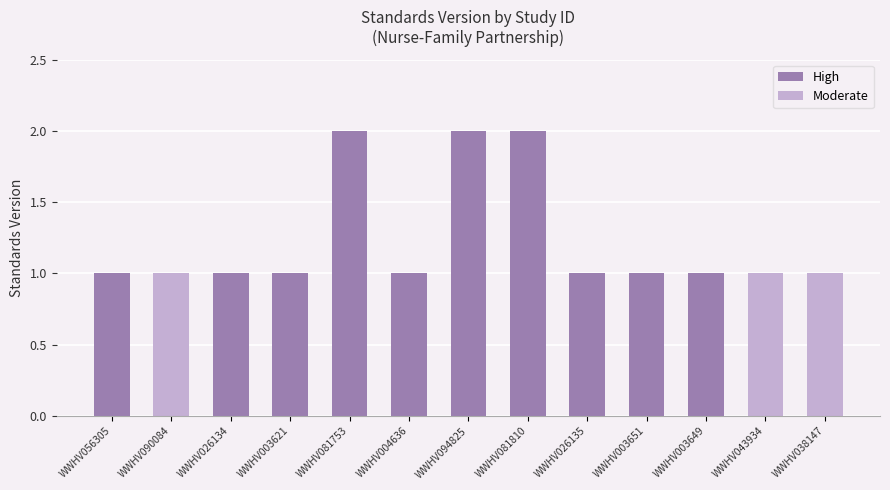

Does the chart contain stacked bars?

No